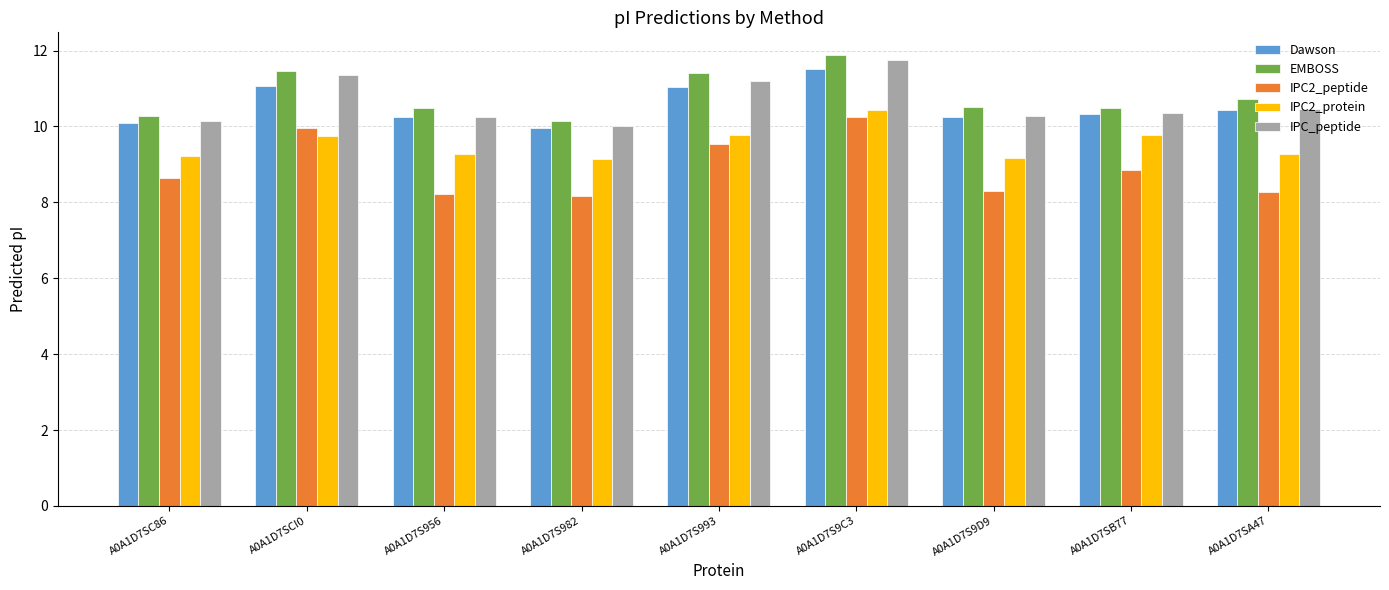

What is the minimum value shown in the chart?

8.2